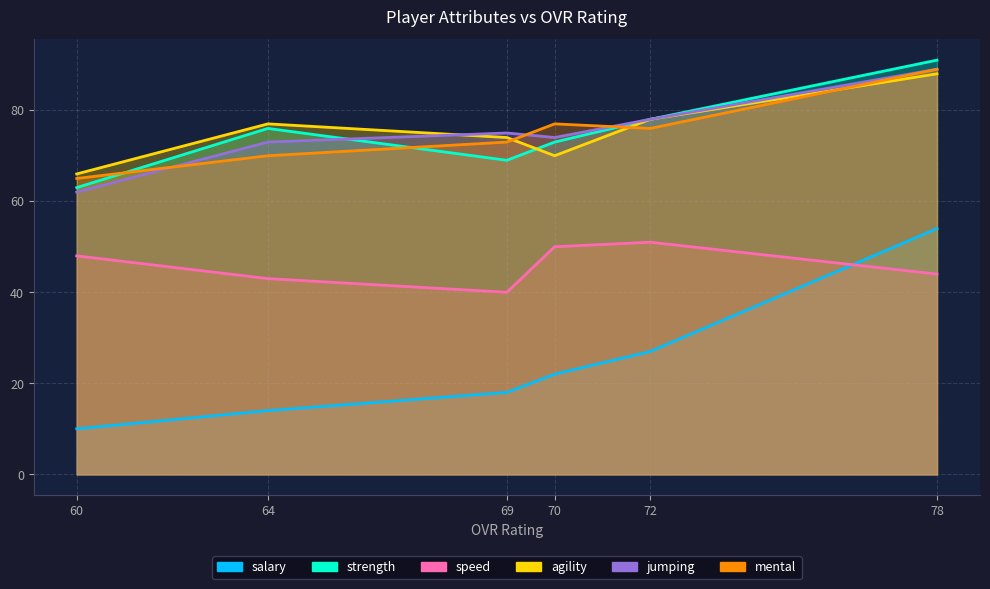

Count the number of categories in the chart.

6